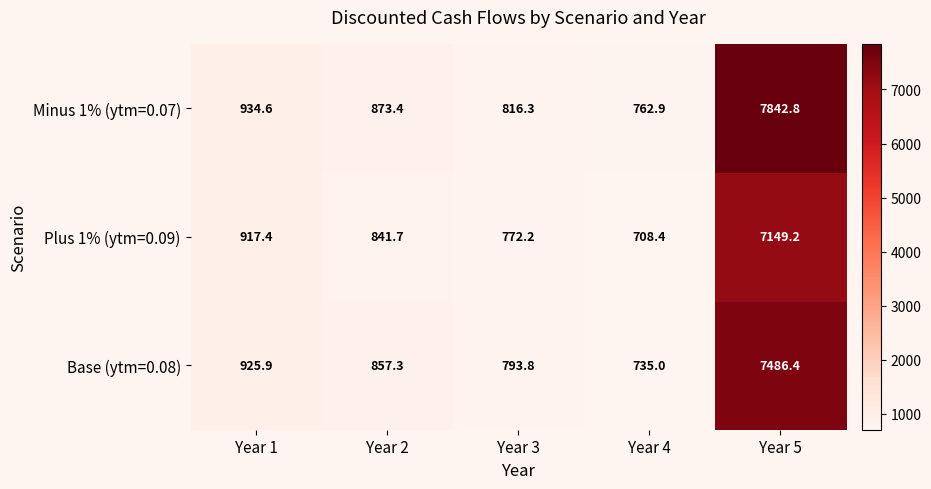

At which category does the chart reach its peak across all series?

Year 5